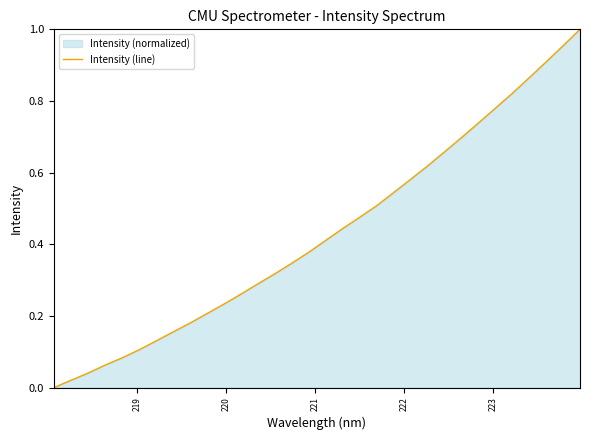

Count the number of categories in the chart.

32